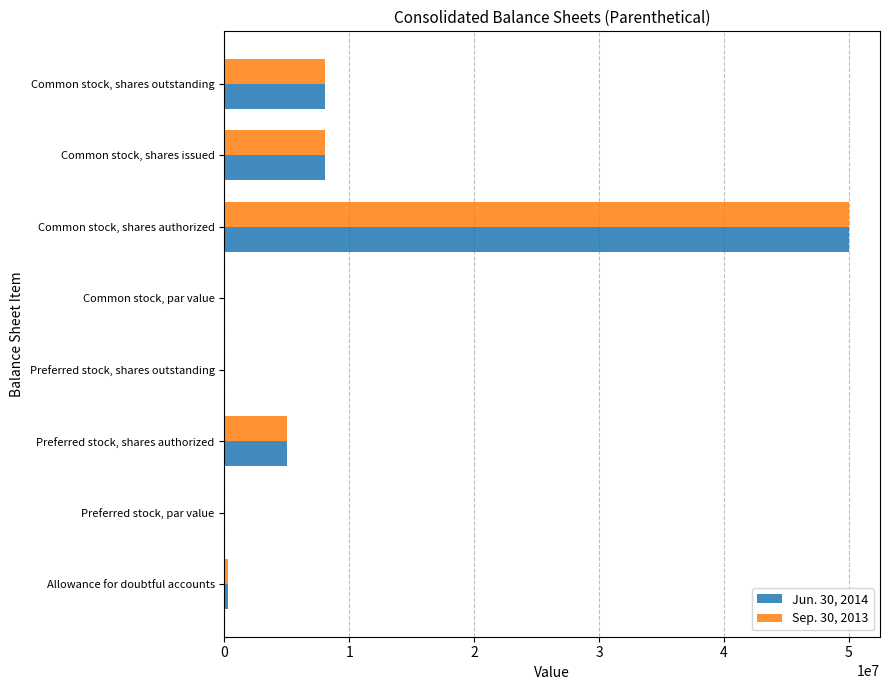

Which category has the highest value across all series?

Common stock, shares authorized